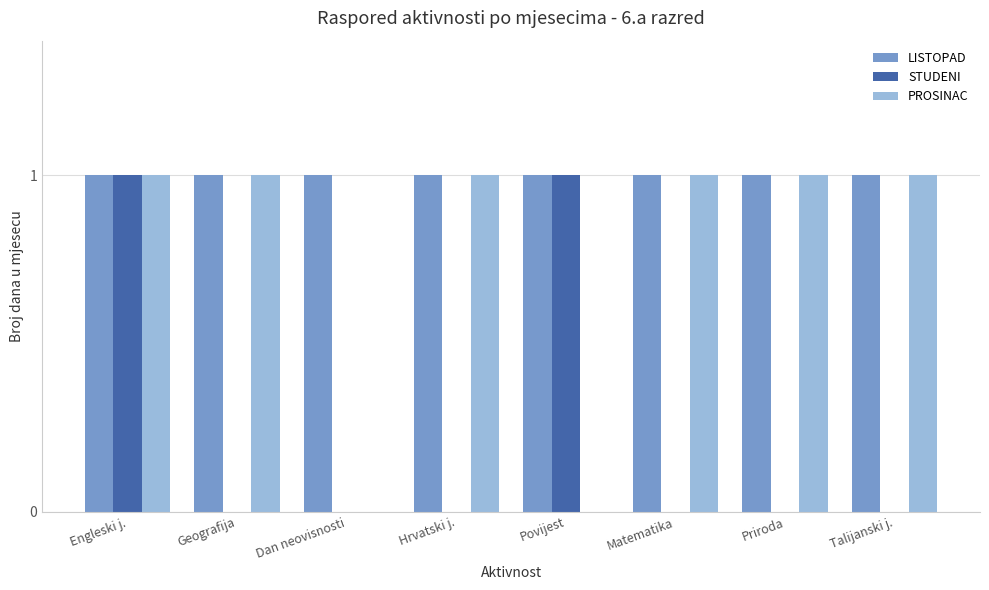

What is the highest value of the LISTOPAD series?

1